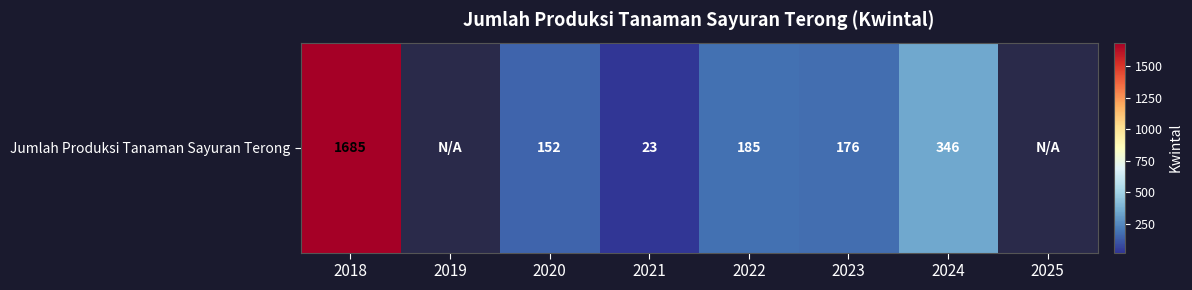

Where is the data nearest to the value 854?

2024